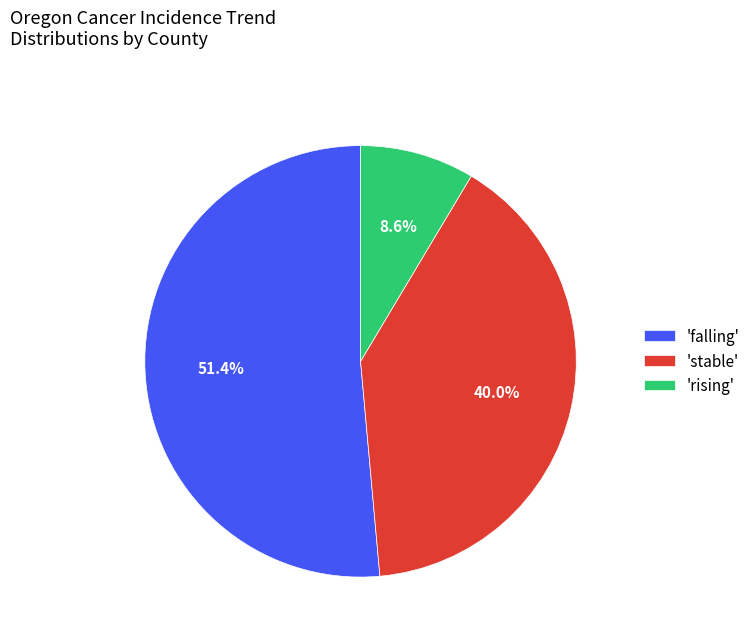

Do 'rising' and 'falling' together represent more than half of the pie?

Yes